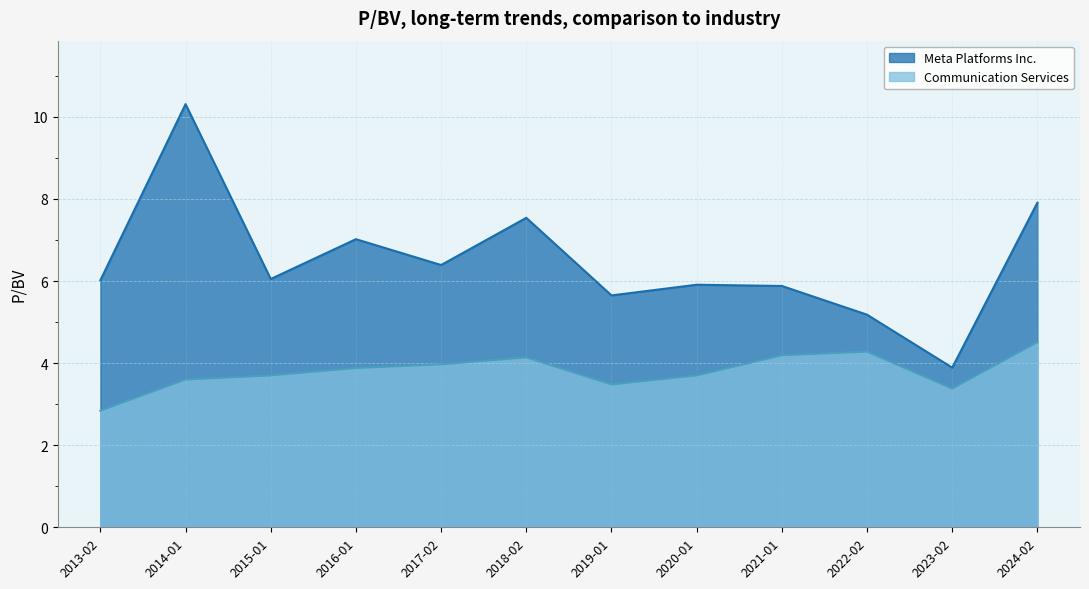

At how many categories does at least one series exceed 4?

11